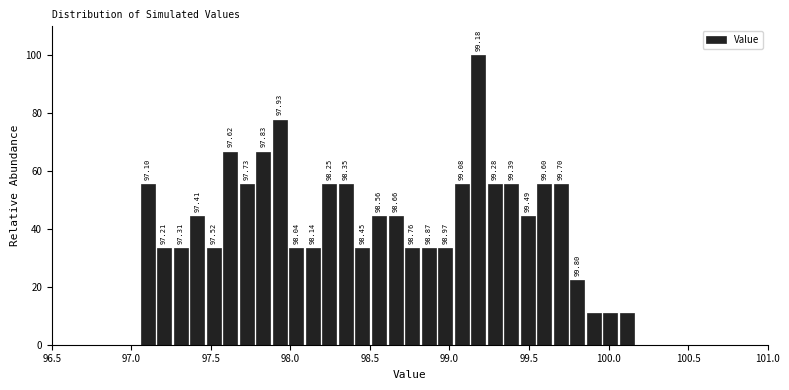

Read against the x-axis, roughly where is the centre of the tallest bar?

99.20